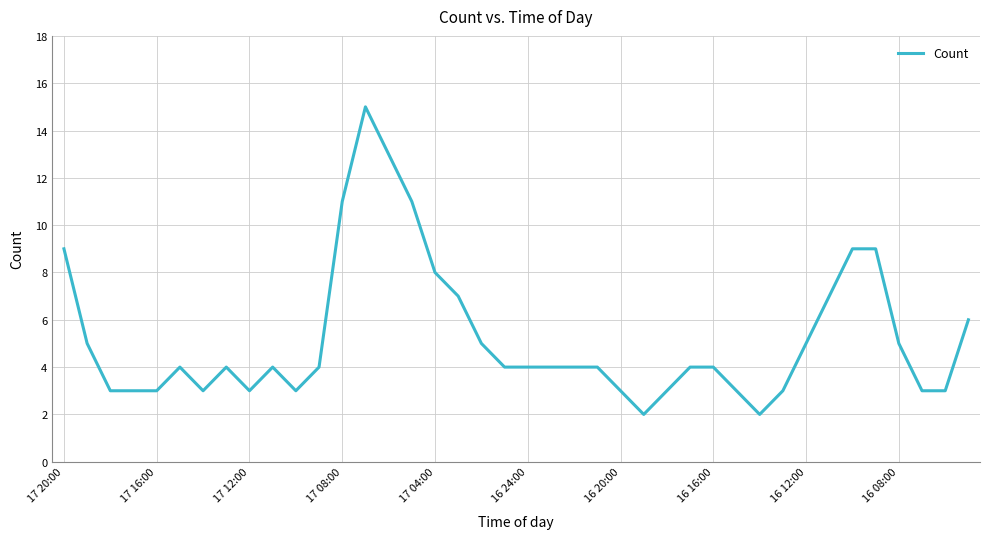

What is the maximum value shown in the chart?

15